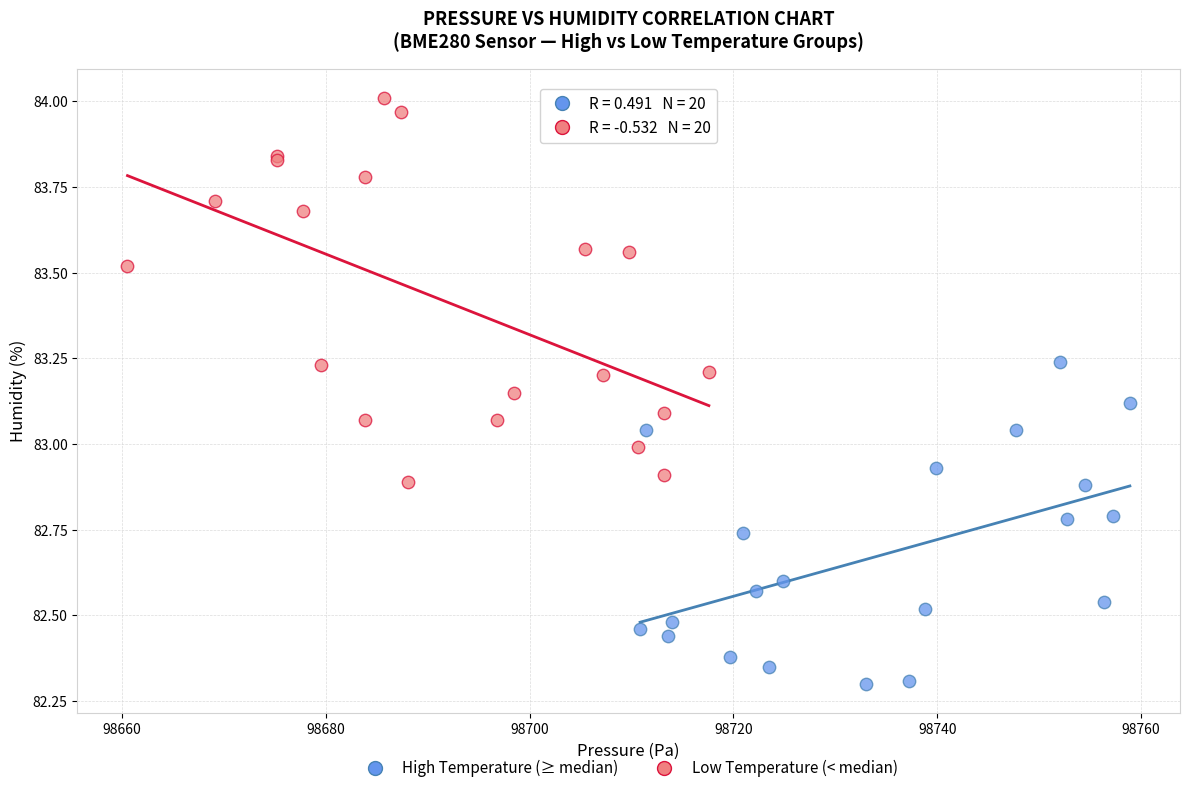

Which series reaches the maximum Y coordinate?

Low Temperature (< median)